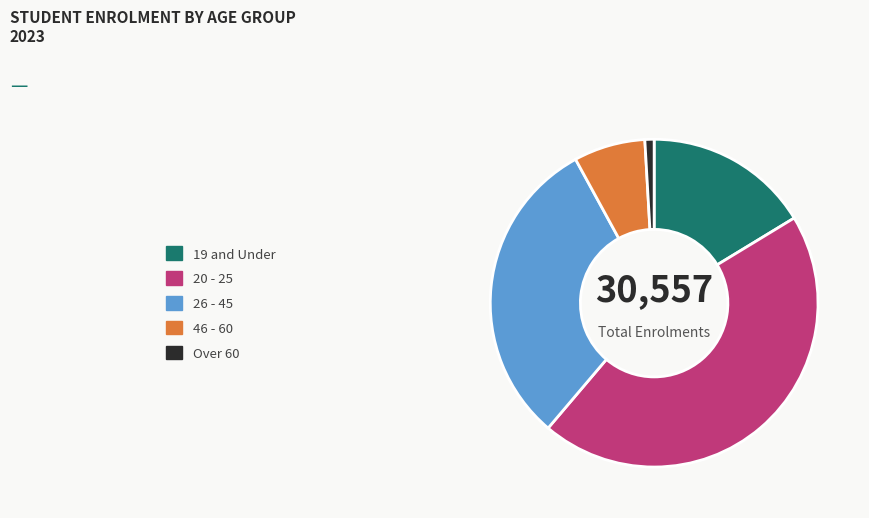

Which slice is the smallest?

Over 60